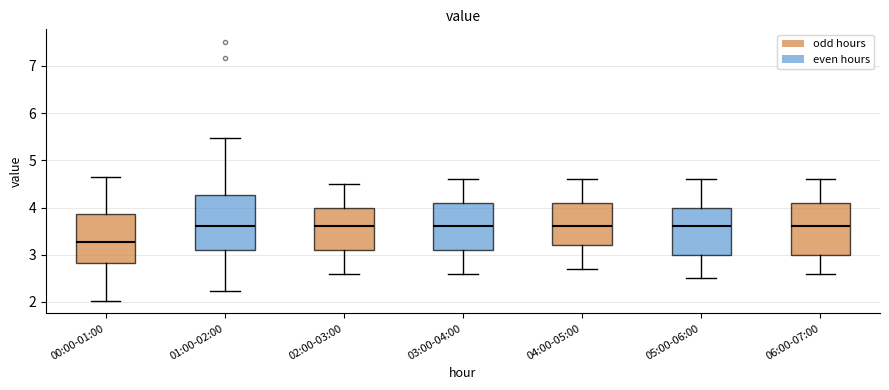

Reading left to right, read every box against the y-axis: the position of its median line, the range the box covers, and the ends of its whiskers. The values are not printed on the chart, so give them approximately, as read against the axis.

00:00-01:00: median 3.3, box 2.8 to 3.9, whiskers 2.0 to 4.7
01:00-02:00: median 3.6, box 3.1 to 4.3, whiskers 2.2 to 5.5
02:00-03:00: median 3.6, box 3.1 to 4.0, whiskers 2.6 to 4.5
03:00-04:00: median 3.6, box 3.1 to 4.1, whiskers 2.6 to 4.6
04:00-05:00: median 3.6, box 3.2 to 4.1, whiskers 2.7 to 4.6
05:00-06:00: median 3.6, box 3.0 to 4.0, whiskers 2.5 to 4.6
06:00-07:00: median 3.6, box 3.0 to 4.1, whiskers 2.6 to 4.6